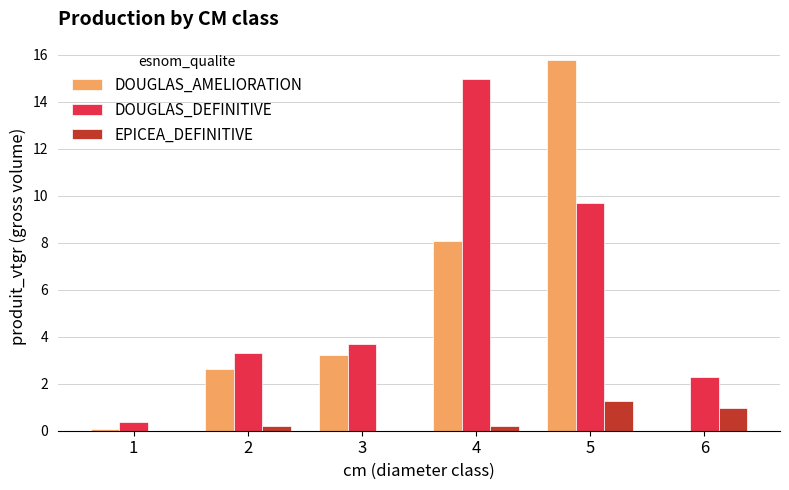

Is the value of DOUGLAS_AMELIORATION at 4 greater than the value of DOUGLAS_DEFINITIVE at 5?

No